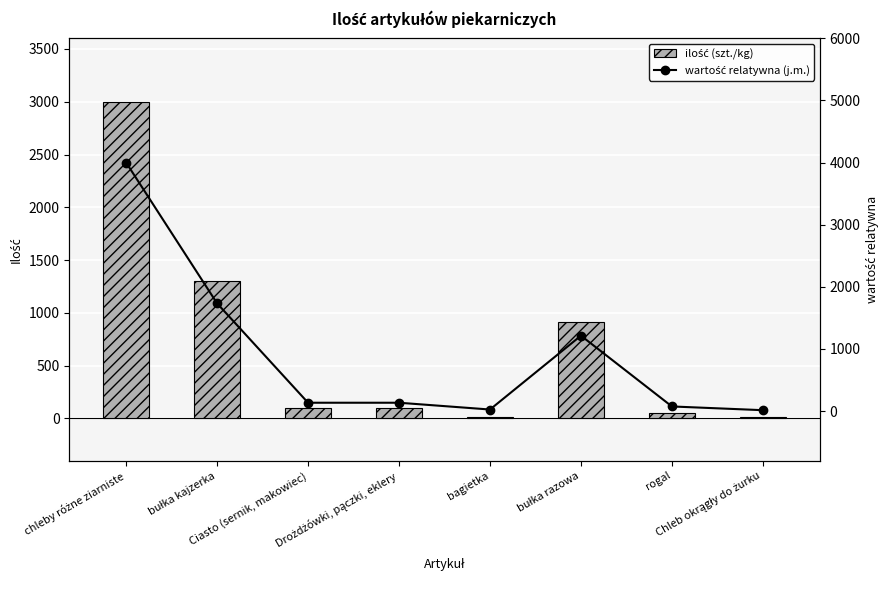

What is the highest value of the wartość relatywna (j.m.) series?

4000.0